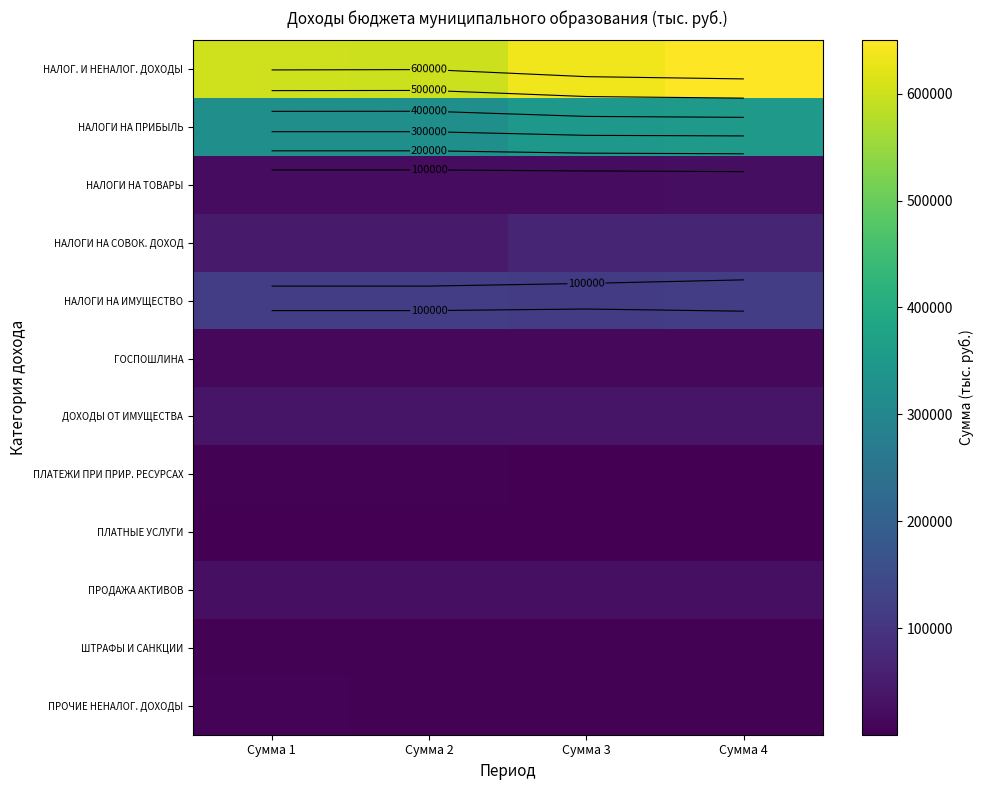

What is the maximum value shown in the chart?

649944.3